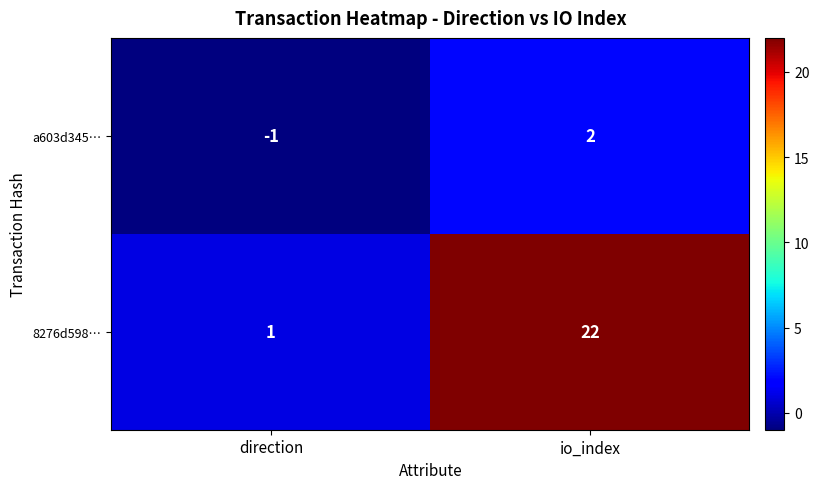

The 8276d598… series shows 13 at io_index. True or false?

False